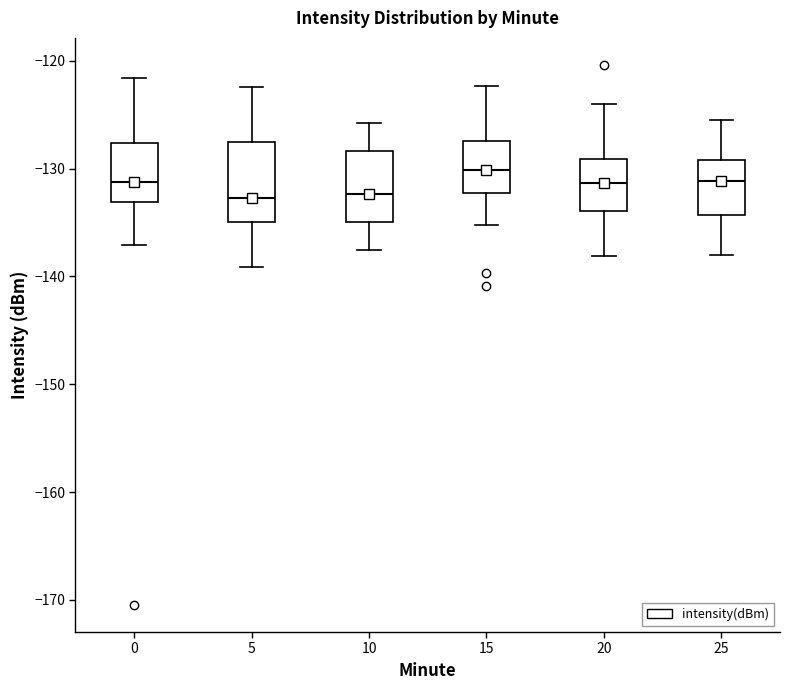

Reading left to right, read every box against the y-axis: the position of its median line, the range the box covers, and the ends of its whiskers. The values are not printed on the chart, so give them approximately, as read against the axis.

0: median -131, box -133 to -128, whiskers -137 to -122
5: median -133, box -135 to -128, whiskers -139 to -122
10: median -132, box -135 to -128, whiskers -138 to -126
15: median -130, box -132 to -127, whiskers -135 to -122
20: median -131, box -134 to -129, whiskers -138 to -124
25: median -131, box -134 to -129, whiskers -138 to -126